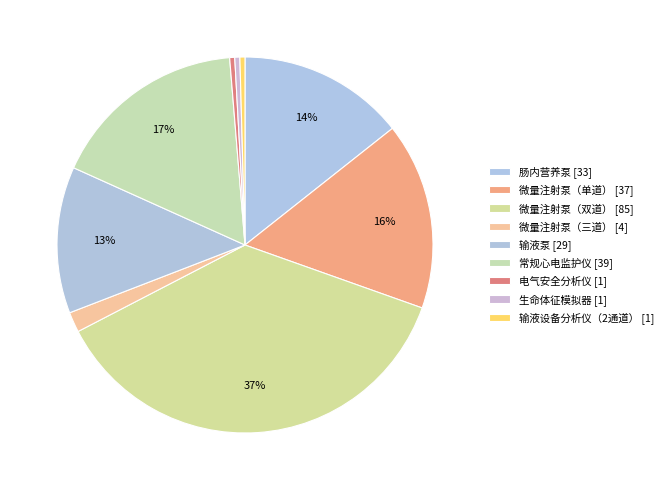

Count the number of slices in the pie.

9